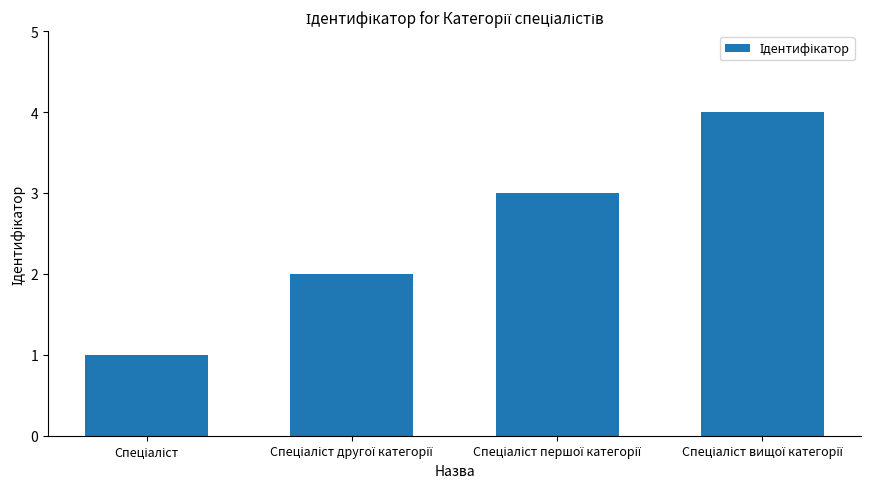

What is the maximum value shown in the chart?

4